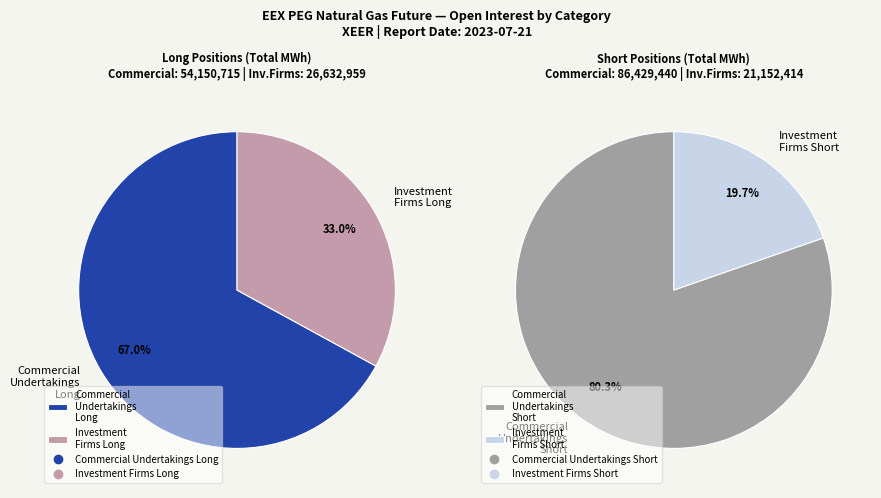

Do Commercial Undertakings Long and Other Financial Long together represent more than half of the pie?

Yes